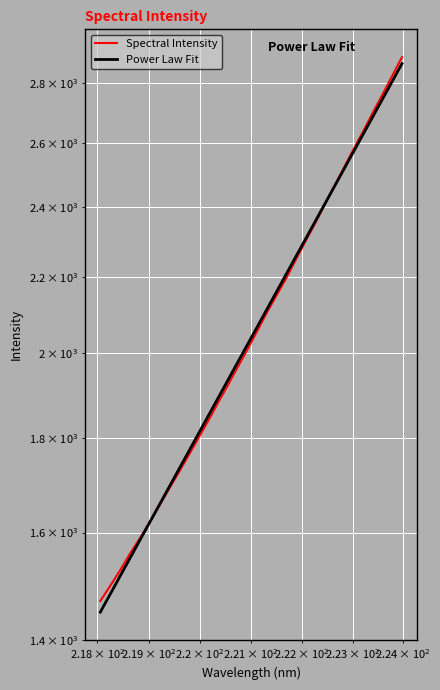

What is the value of the 27th point from the left?

2581.7